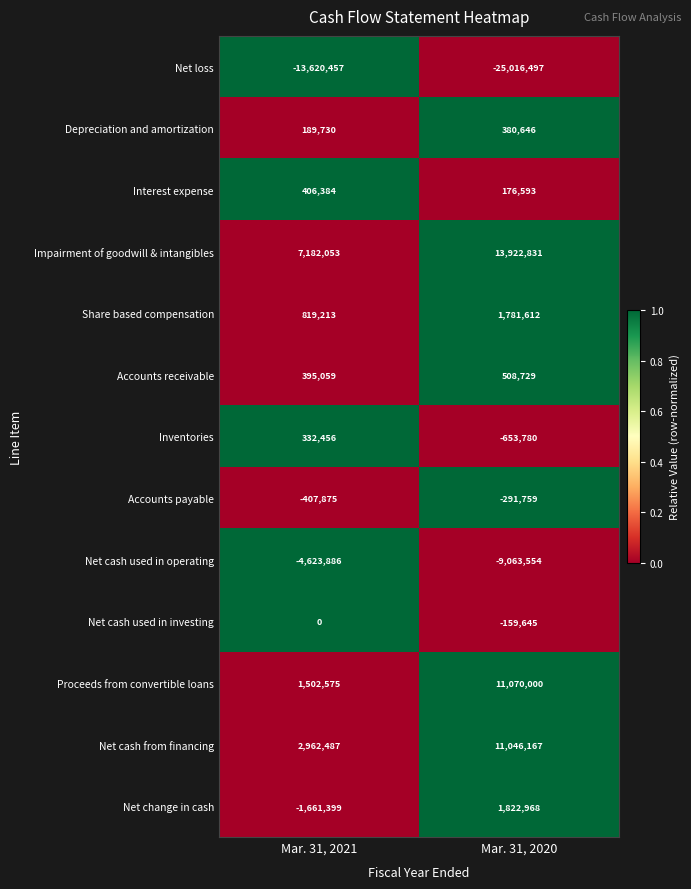

Reading left to right, extract all data points from this chart.

Net loss: -13620457	-25016497
Depreciation and amortization: 189730	380646
Interest expense: 406384	176593
Impairment of goodwill & intangibles: 7182053	13922831
Share based compensation: 819213	1781612
Accounts receivable: 395059	508729
Inventories: 332456	-653780
Accounts payable: -407875	-291759
Net cash used in operating: -4623886	-9063554
Net cash used in investing: 0	-159645
Proceeds from convertible loans: 1502575	11070000
Net cash from financing: 2962487	11046167
Net change in cash: -1661399	1822968